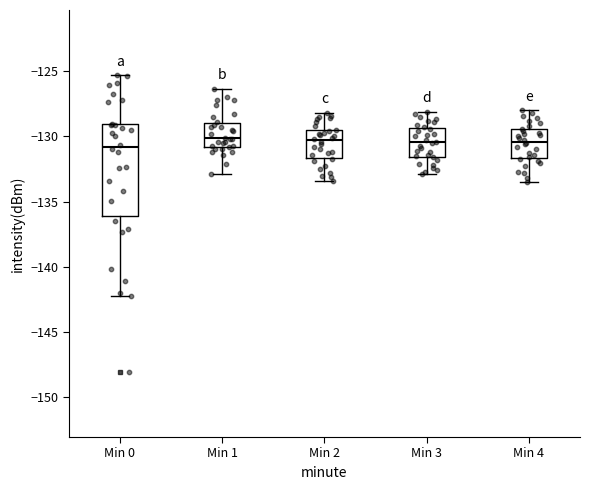

Reading left to right, read every box against the y-axis: the position of its median line, the range the box covers, and the ends of its whiskers. The values are not printed on the chart, so give them approximately, as read against the axis.

Min 0: median -131.0, box -136.0 to -129.0, whiskers -142.0 to -125.5
Min 1: median -130.0, box -131.0 to -129.0, whiskers -133.0 to -126.5
Min 2: median -130.5, box -131.5 to -129.5, whiskers -133.5 to -128.0
Min 3: median -130.5, box -131.5 to -129.5, whiskers -133.0 to -128.0
Min 4: median -130.5, box -131.5 to -129.5, whiskers -133.5 to -128.0